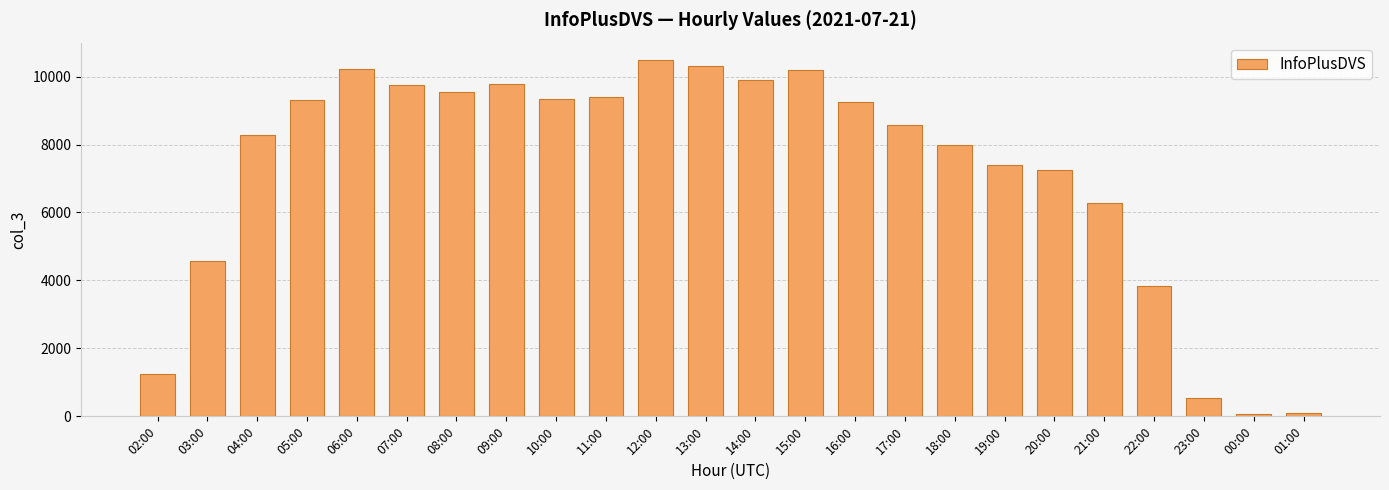

What is the difference between the maximum and minimum values?

10413